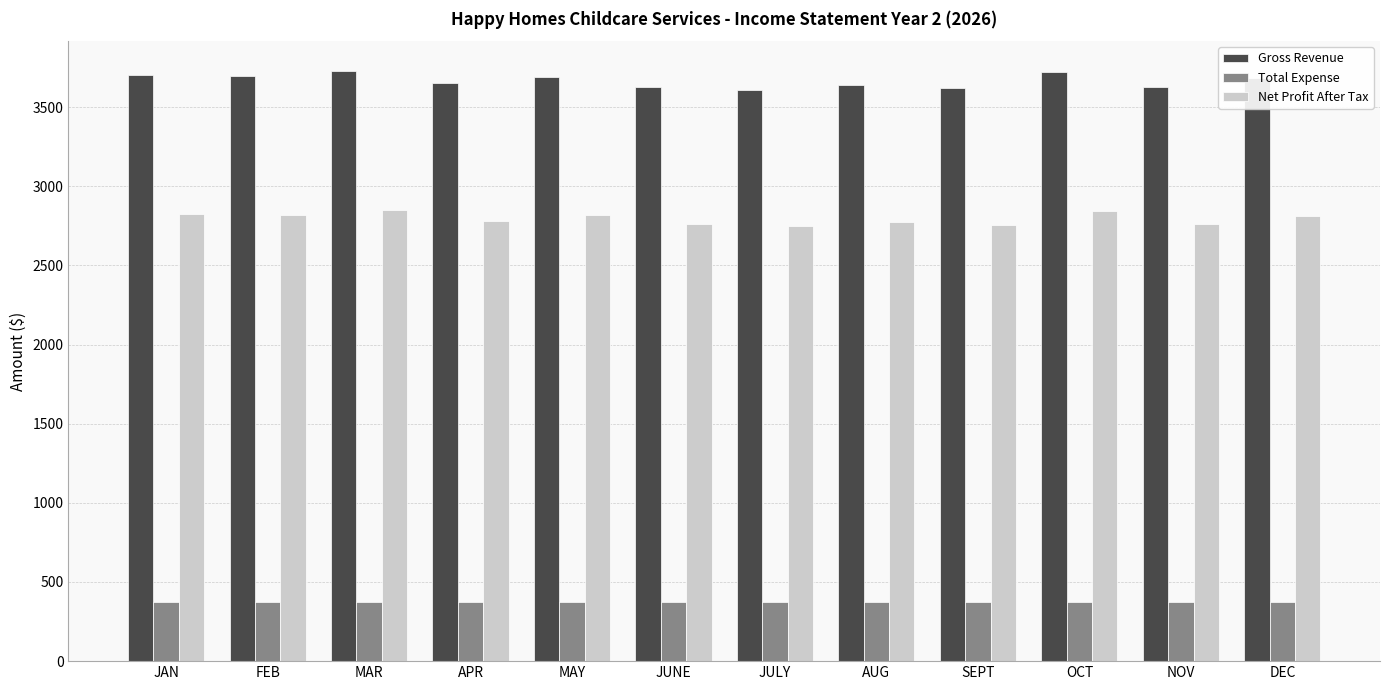

Which series has the widest spread of values?

Gross Revenue